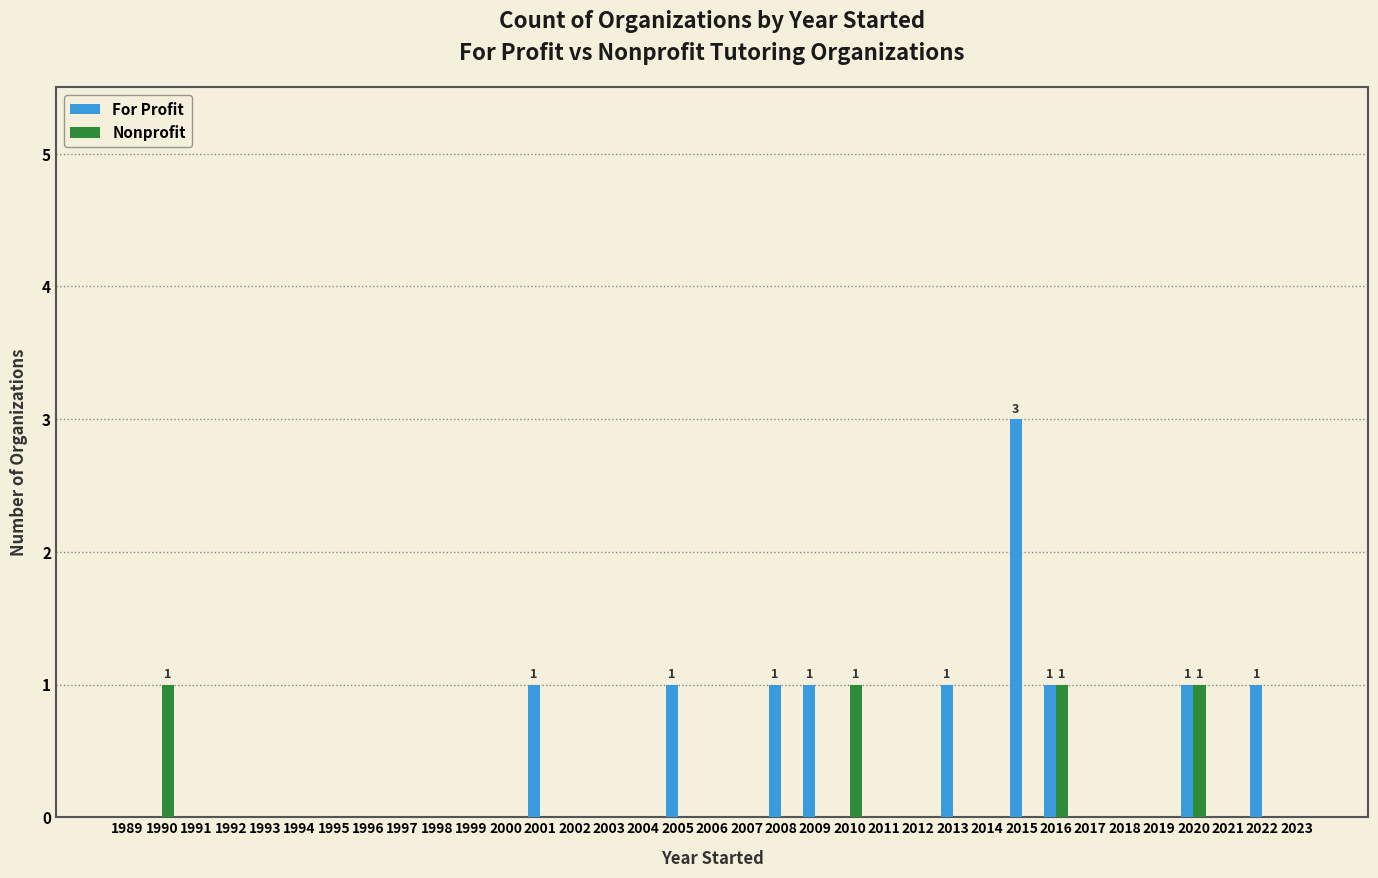

Is the value of For Profit at 2013 greater than the value of Nonprofit at 2006?

Yes